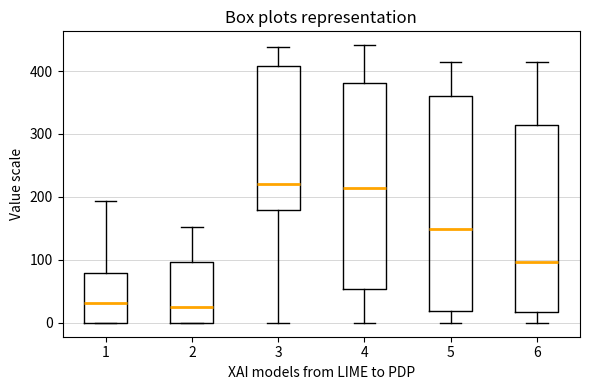

Reading left to right, transcribe this box plot: for each box, give where its median line is, the range the box spans, and where its two whiskers end, as read against the y-axis. The values are not printed on the chart, so give them approximately, as read against the axis.

1: median 30, box 0 to 80, whiskers 0 to 190
2: median 30, box 0 to 100, whiskers 0 to 150
3: median 220, box 180 to 410, whiskers 0 to 440
4: median 210, box 50 to 380, whiskers 0 to 440
5: median 150, box 20 to 360, whiskers 0 to 410
6: median 100, box 20 to 310, whiskers 0 to 420